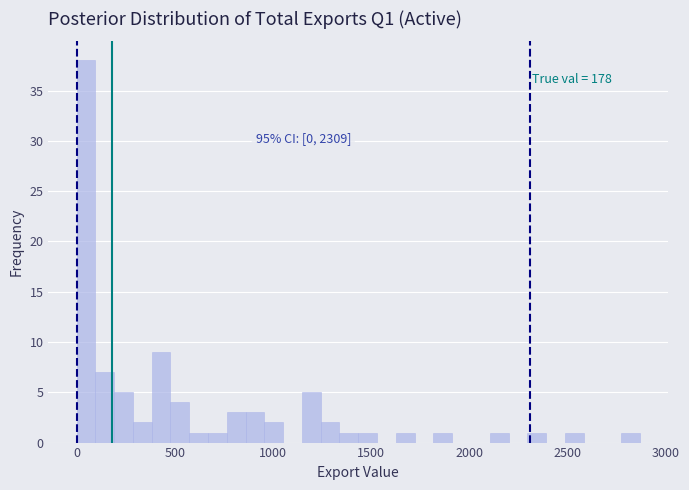

Read against the x-axis, roughly where is the centre of the tallest bar?

50